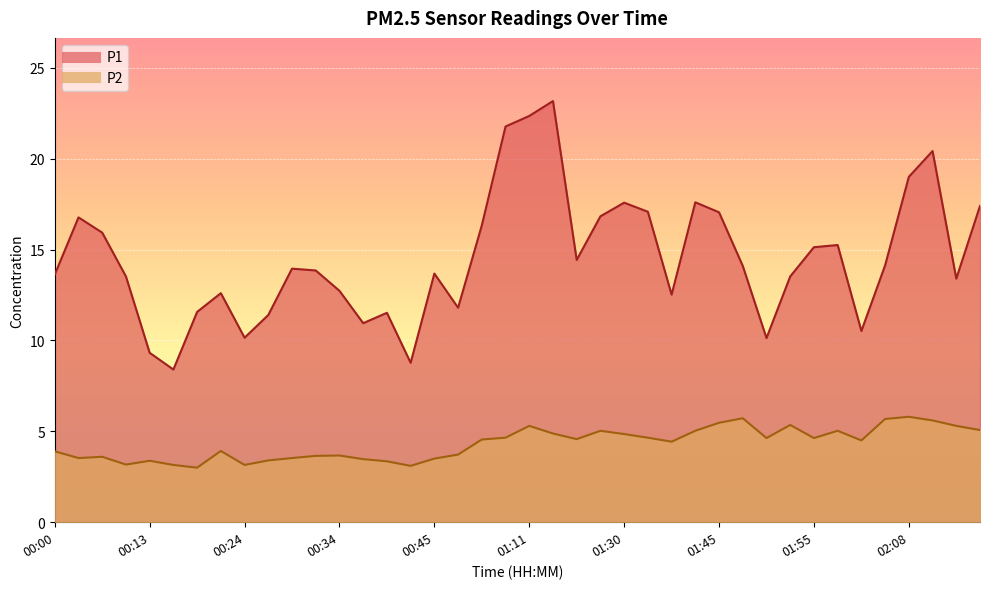

What is the value of the P2 point at the 39th from the left?

5.3